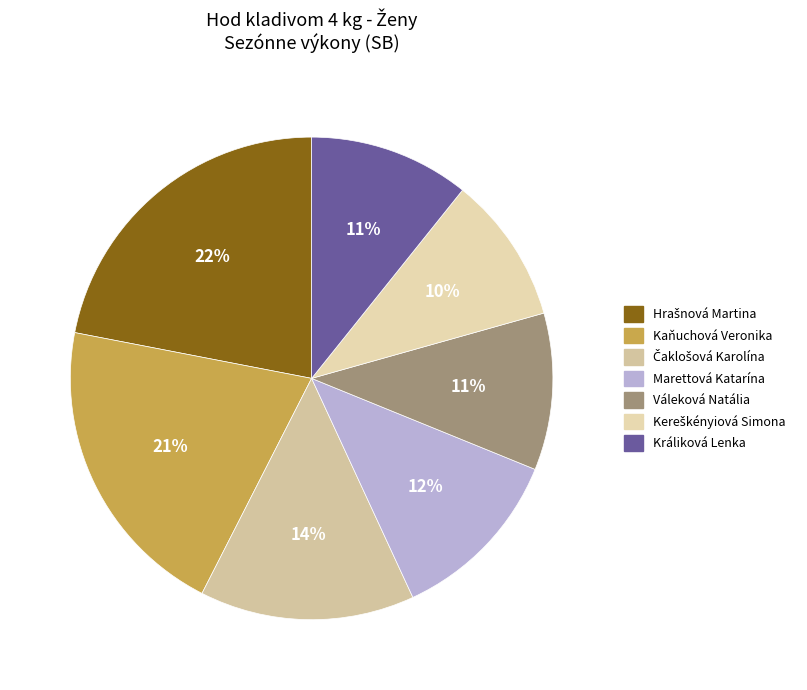

Does Kaňuchová Veronika represent more than half of the total?

No